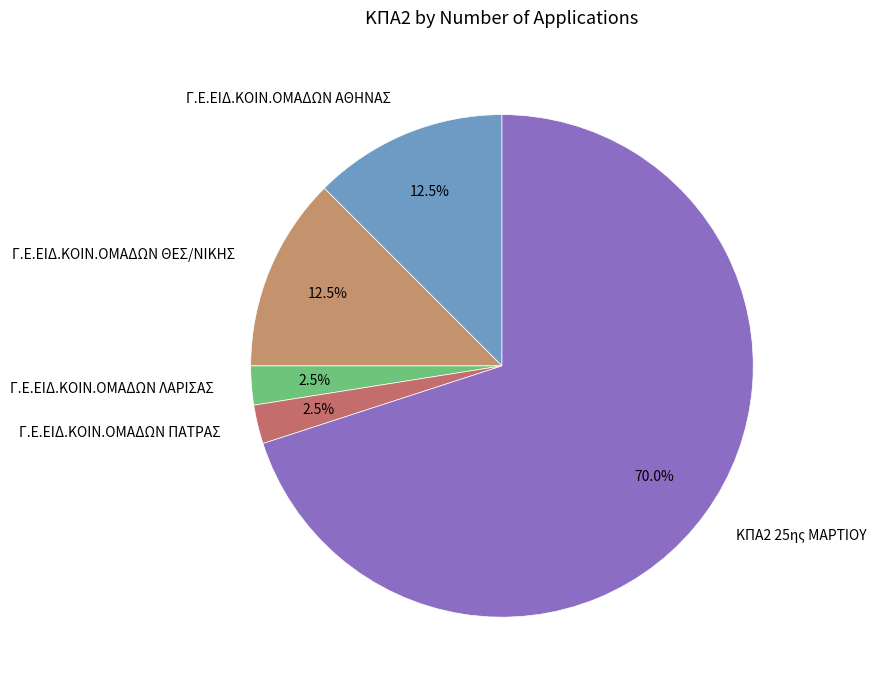

Does Γ.Ε.ΕΙΔ.ΚΟΙΝ.ΟΜΑΔΩΝ ΛΑΡΙΣΑΣ account for over 50% of the chart?

No